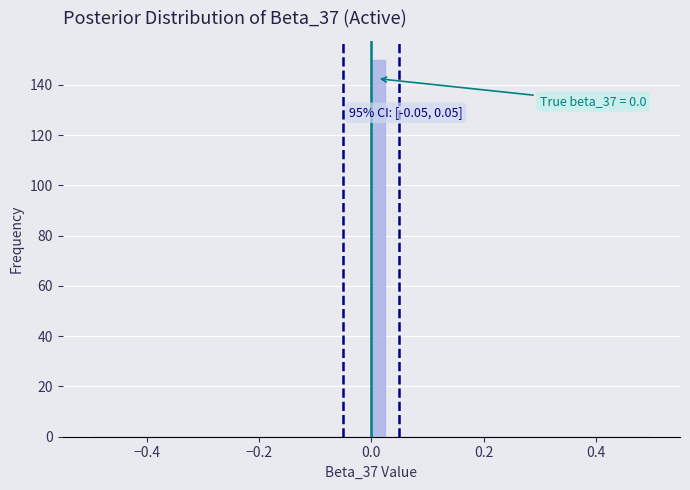

Around what value on the x-axis is the tallest bar? Give the approximate position of its centre, as read against the axis.

0.02